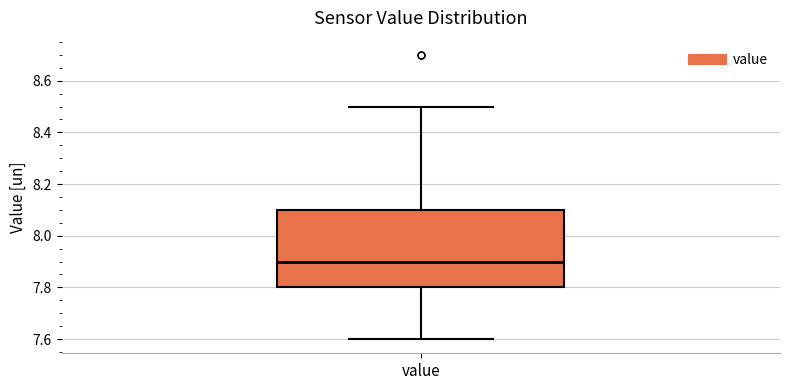

Read this box plot against the y-axis: the position of the median line, the range covered by the box, and the ends of both whiskers. The values are not printed on the chart, so give them approximately, as read against the axis.

median 7.9, box 7.8 to 8.1, whiskers 7.6 to 8.5